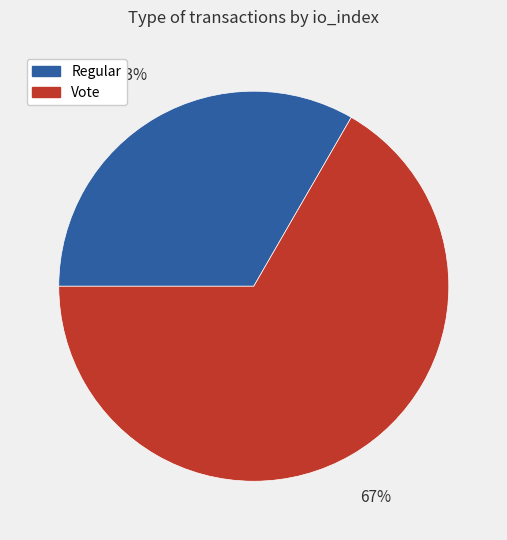

Combined, do Vote and Regular account for over 50%?

Yes